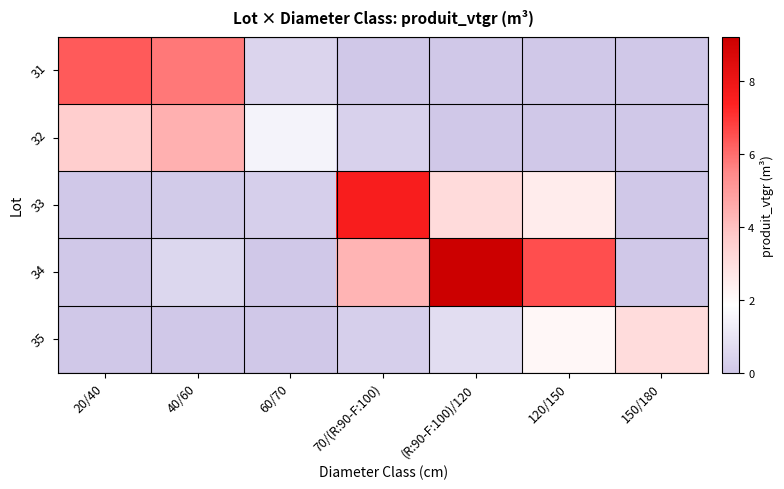

Which series has the largest total across all categories?

34